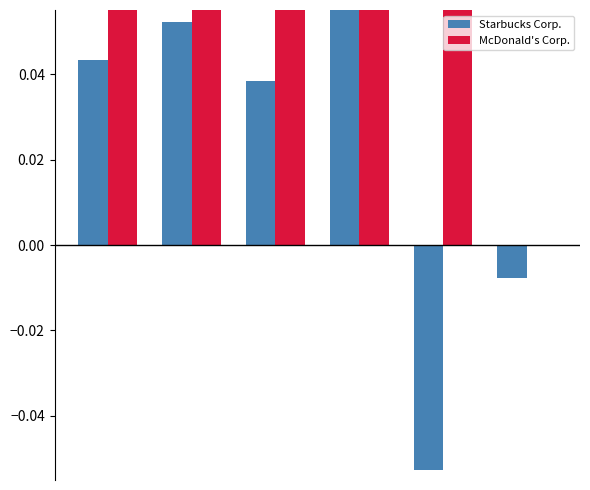

Is the value of McDonald's Corp. at 5 greater than the value of Starbucks Corp. at 3?

No